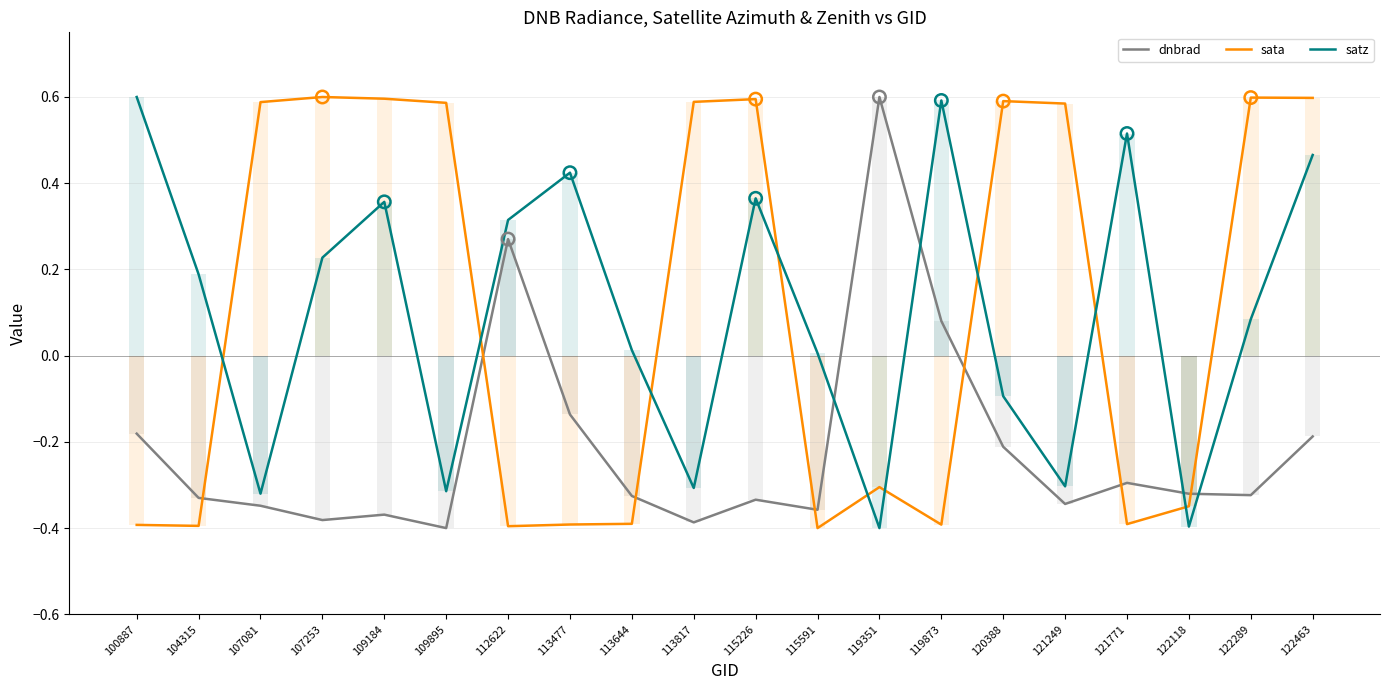

Which series contains the lowest Y value?

dnbrad